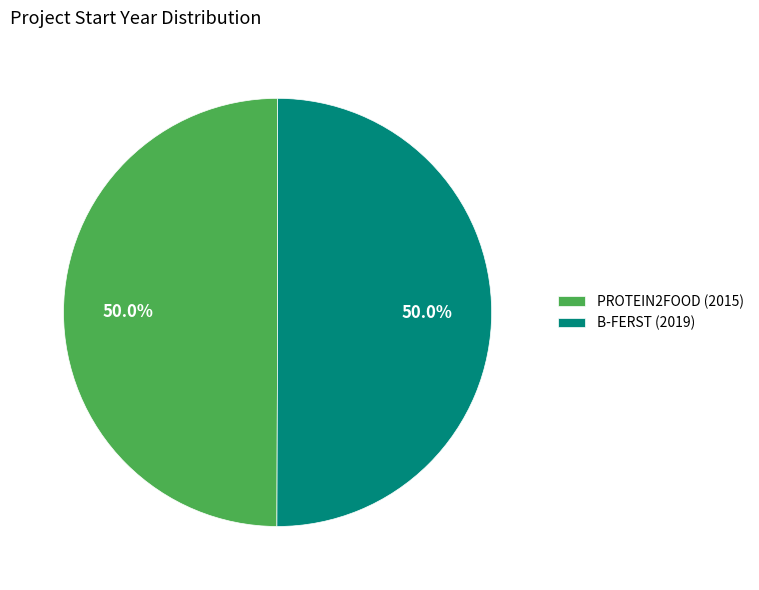

What is the ratio of the value at B-FERST (2019) to the value at PROTEIN2FOOD (2015)?

1.0